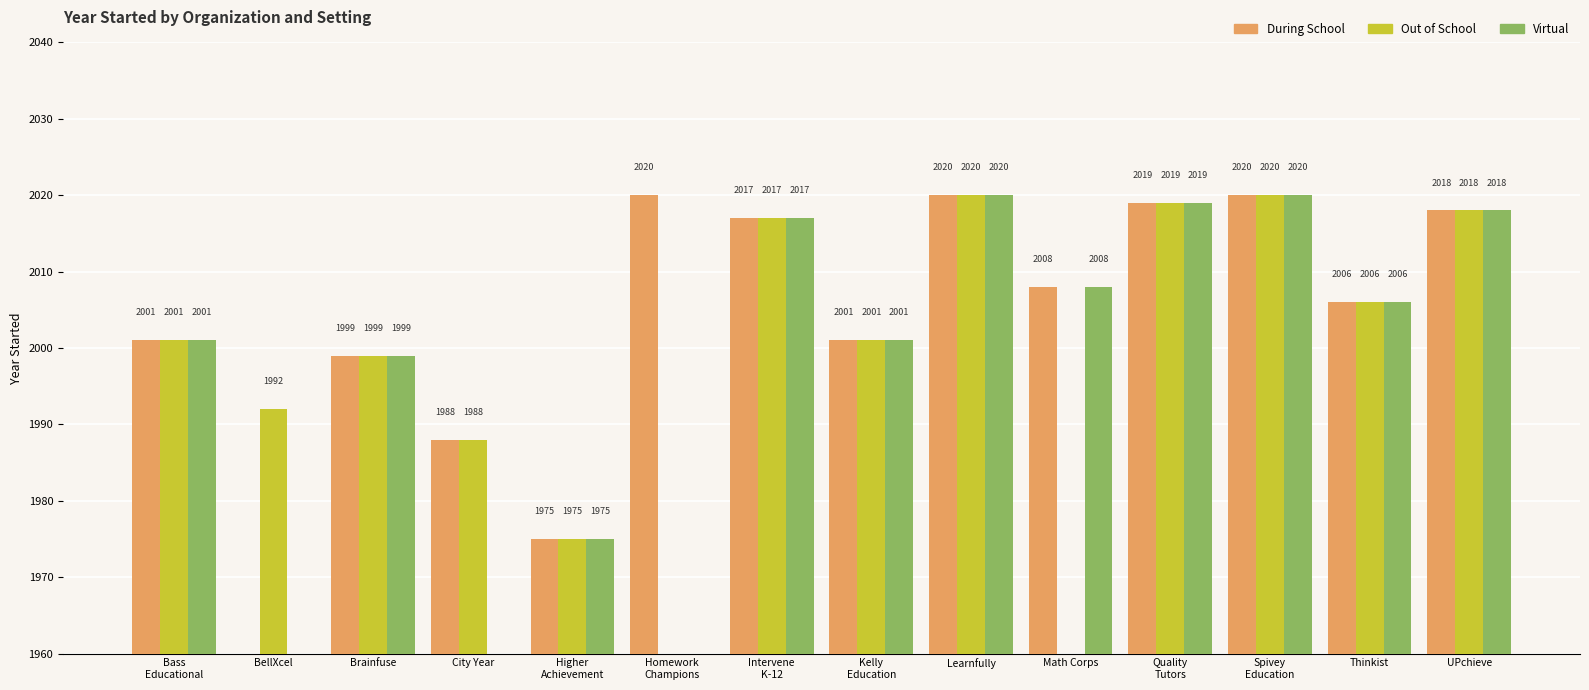

Reading left to right, extract all data points from this chart.

During School: Bass
Educational=2001	BellXcel=0	Brainfuse=1999	City Year=1988	Higher
Achievement=1975	Homework
Champions=2020	Intervene
K-12=2017	Kelly
Education=2001	Learnfully=2020	Math Corps=2008	Quality
Tutors=2019	Spivey
Education=2020	Thinkist=2006	UPchieve=2018
Out of School: Bass
Educational=2001	BellXcel=1992	Brainfuse=1999	City Year=1988	Higher
Achievement=1975	Homework
Champions=0	Intervene
K-12=2017	Kelly
Education=2001	Learnfully=2020	Math Corps=0	Quality
Tutors=2019	Spivey
Education=2020	Thinkist=2006	UPchieve=2018
Virtual: Bass
Educational=2001	BellXcel=0	Brainfuse=1999	City Year=0	Higher
Achievement=1975	Homework
Champions=0	Intervene
K-12=2017	Kelly
Education=2001	Learnfully=2020	Math Corps=2008	Quality
Tutors=2019	Spivey
Education=2020	Thinkist=2006	UPchieve=2018